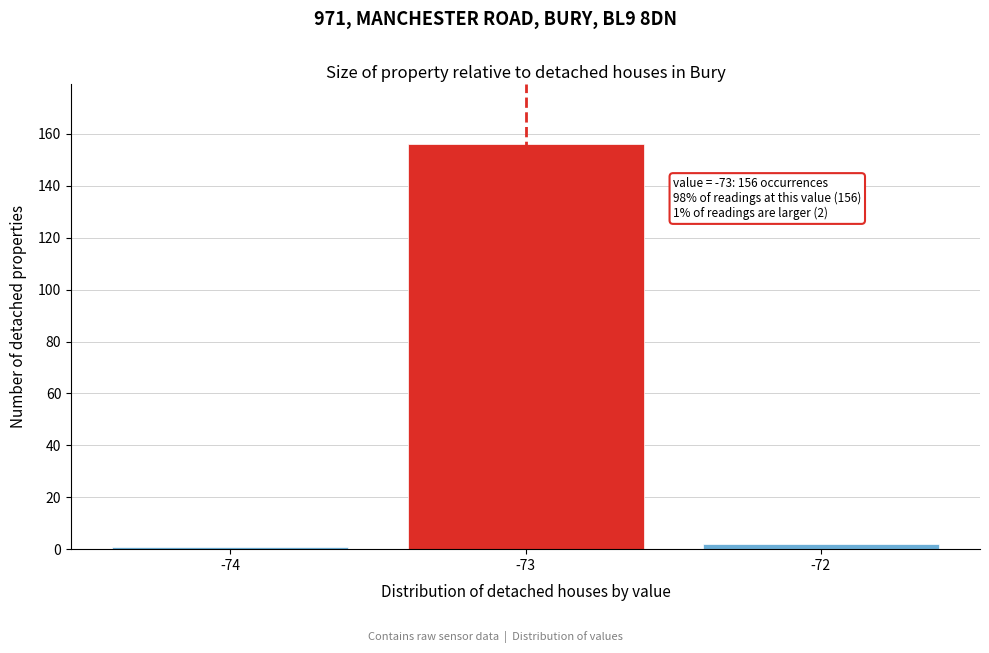

Reading left to right, transcribe all the data shown in this chart.

1	156	2